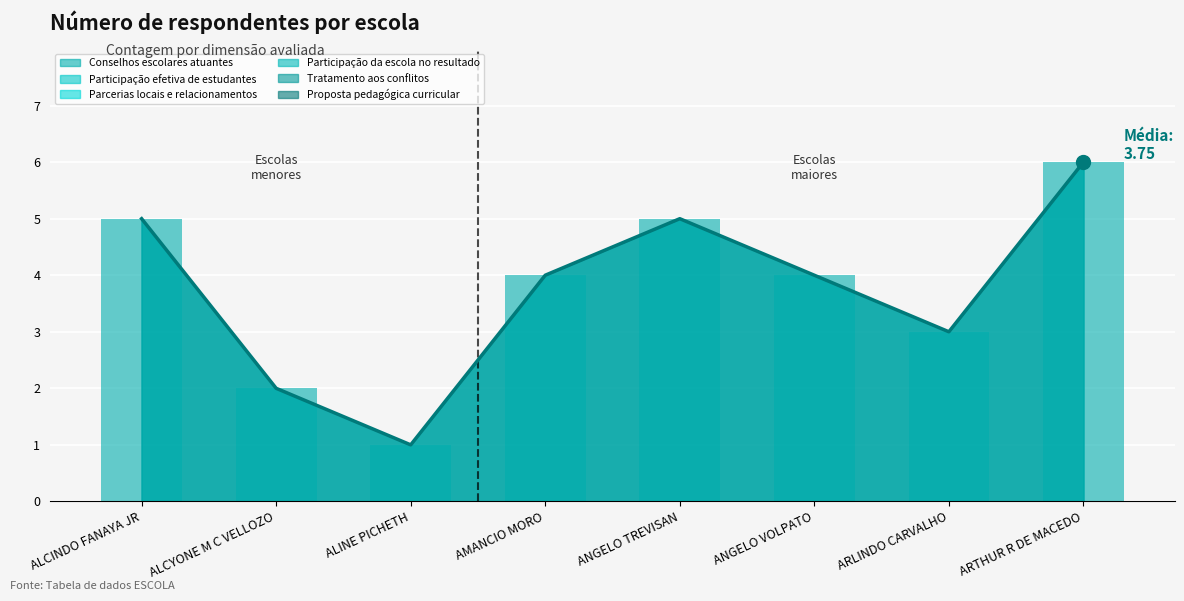

What is the difference between the values at ARTHUR R DE MACEDO and ANGELO VOLPATO?

2